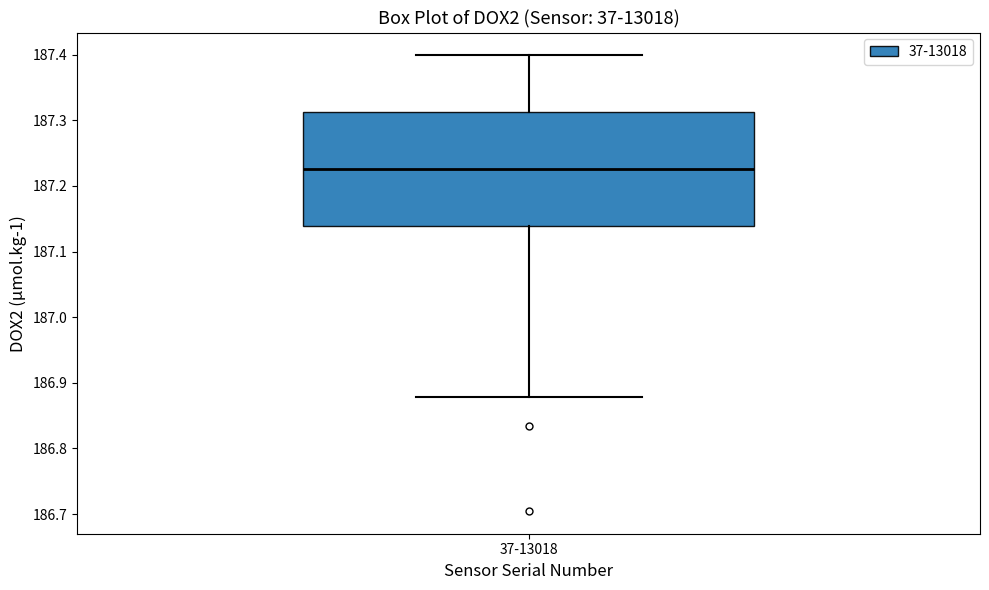

Read this box plot against the y-axis: the position of the median line, the range covered by the box, and the ends of both whiskers. The values are not printed on the chart, so give them approximately, as read against the axis.

median 187.23, box 187.14 to 187.31, whiskers 186.88 to 187.40